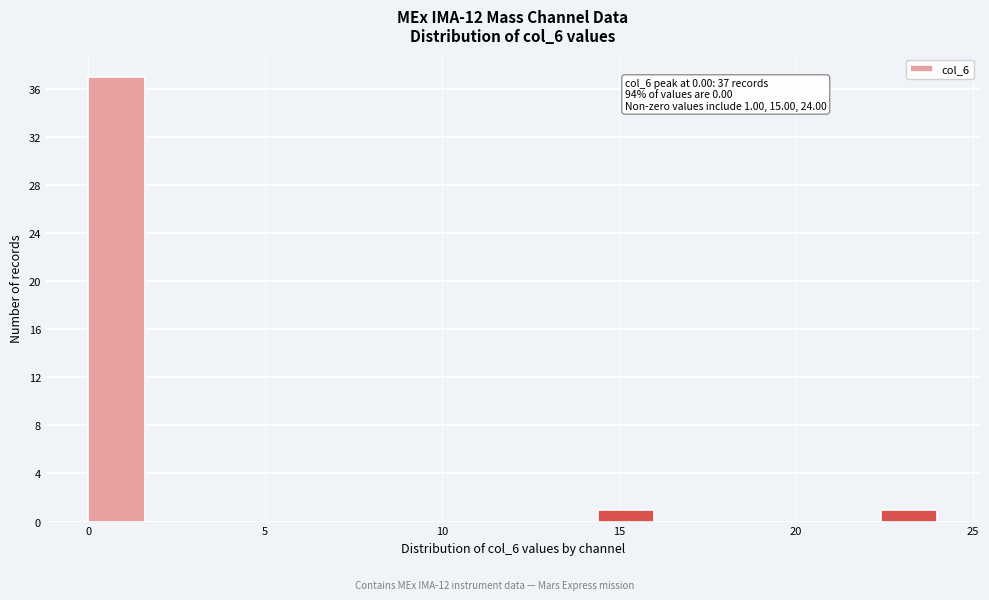

Read against the x-axis, roughly where is the centre of the tallest bar?

1.0